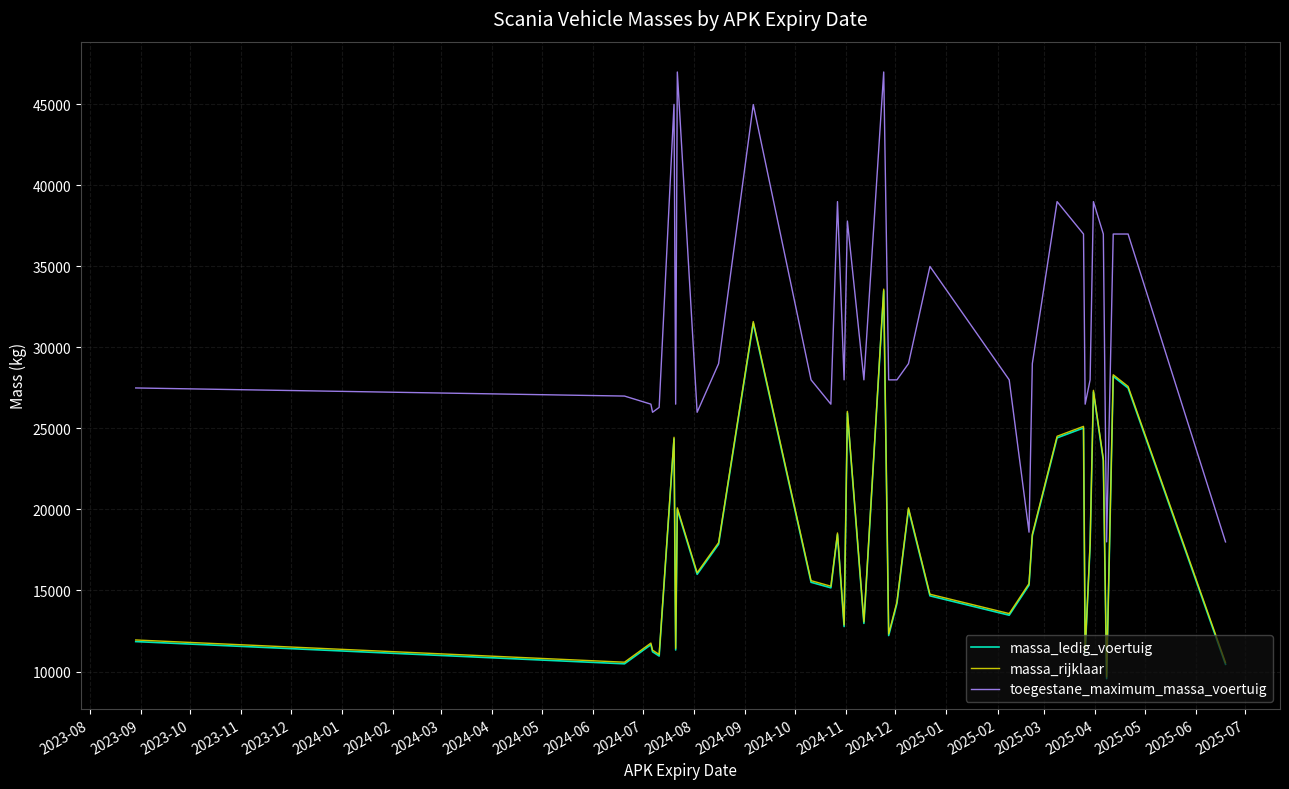

True or false: massa_rijklaar and massa_ledig_voertuig intersect in this chart.

False